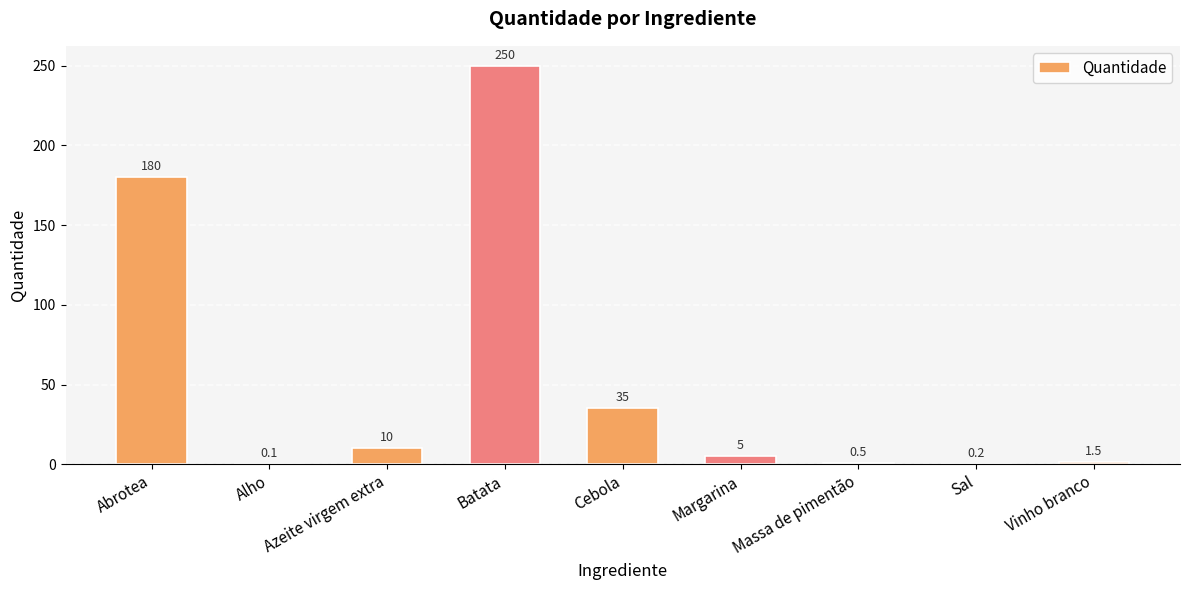

Where is the data nearest to the value 125?

Abrotea